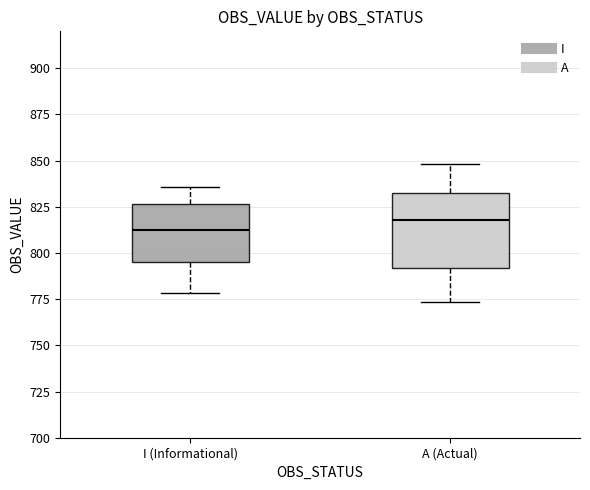

Which box's median line is the highest?

A (Actual)